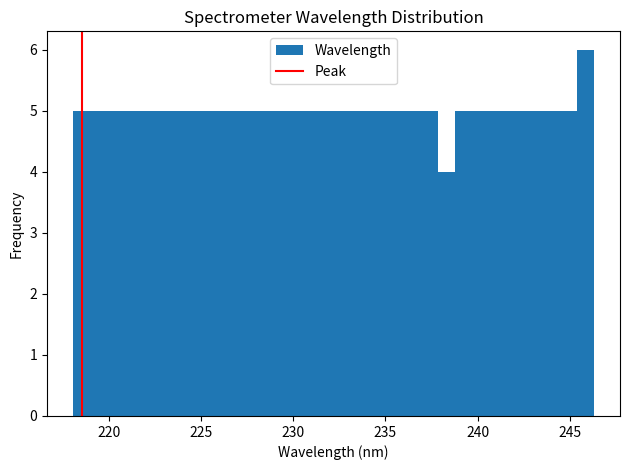

Read against the x-axis, roughly where is the centre of the tallest bar?

246.0